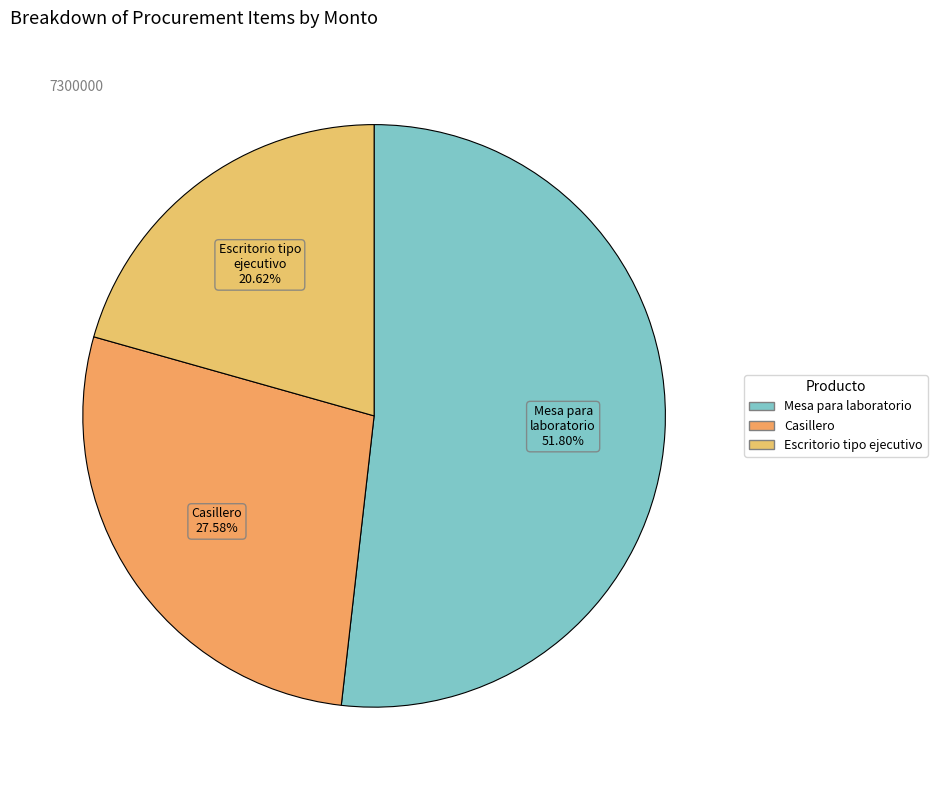

Does Casillero represent more than half of the total?

No